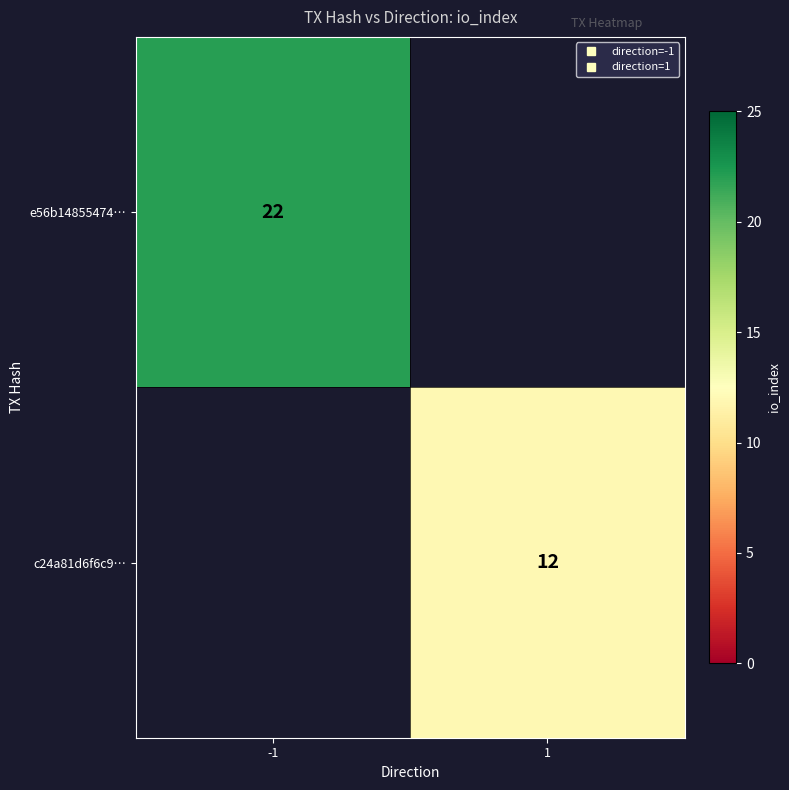

Rank the series by their average value, from highest to lowest.

e56b14855474…, c24a81d6f6c9…